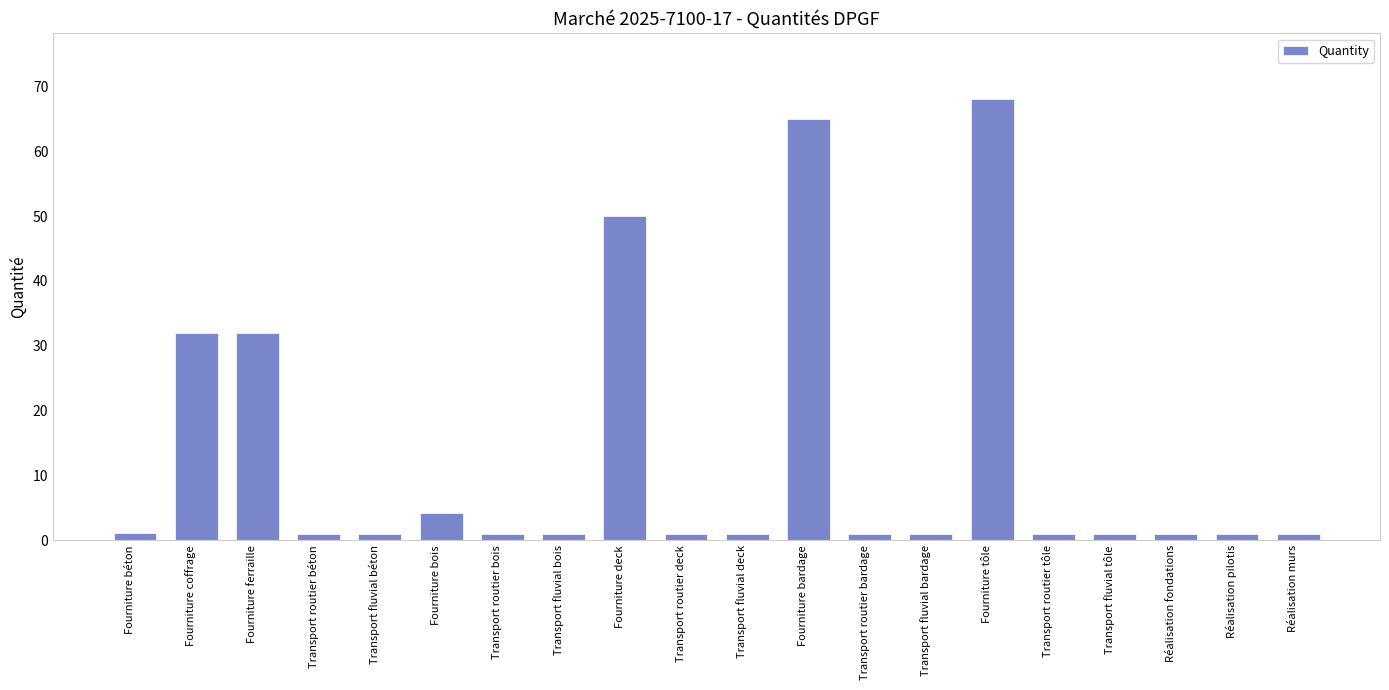

What is the label of the 3rd bar from the right?

Réalisation fondations